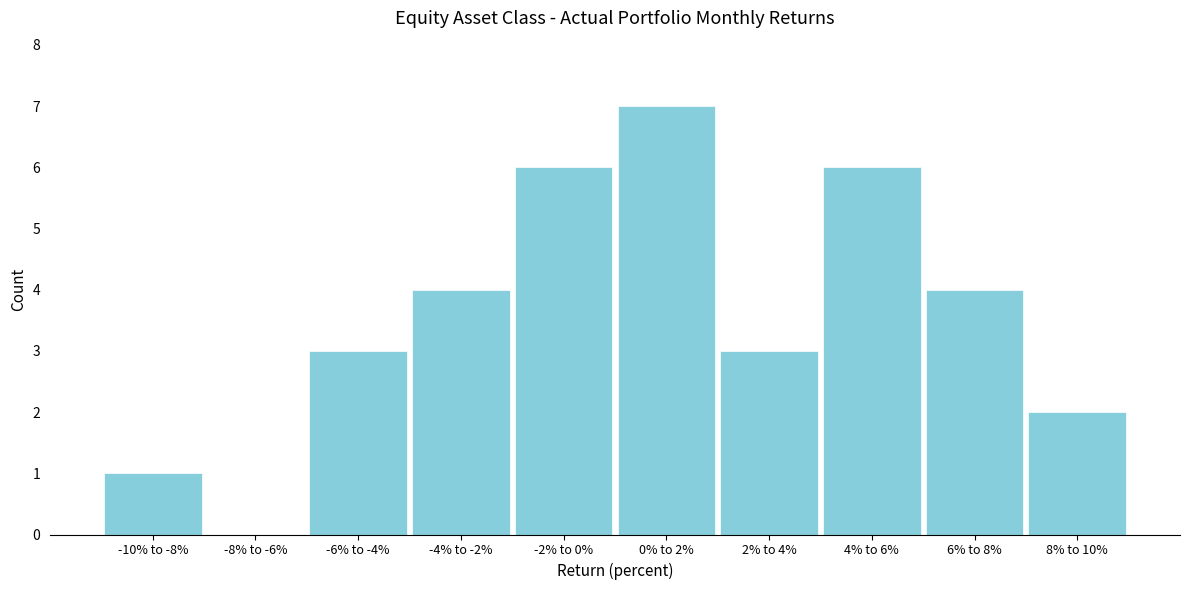

Reading left to right, transcribe all the data shown in this chart.

-10% to -8%=1	-8% to -6%=0	-6% to -4%=3	-4% to -2%=4	-2% to 0%=6	0% to 2%=7	2% to 4%=3	4% to 6%=6	6% to 8%=4	8% to 10%=2